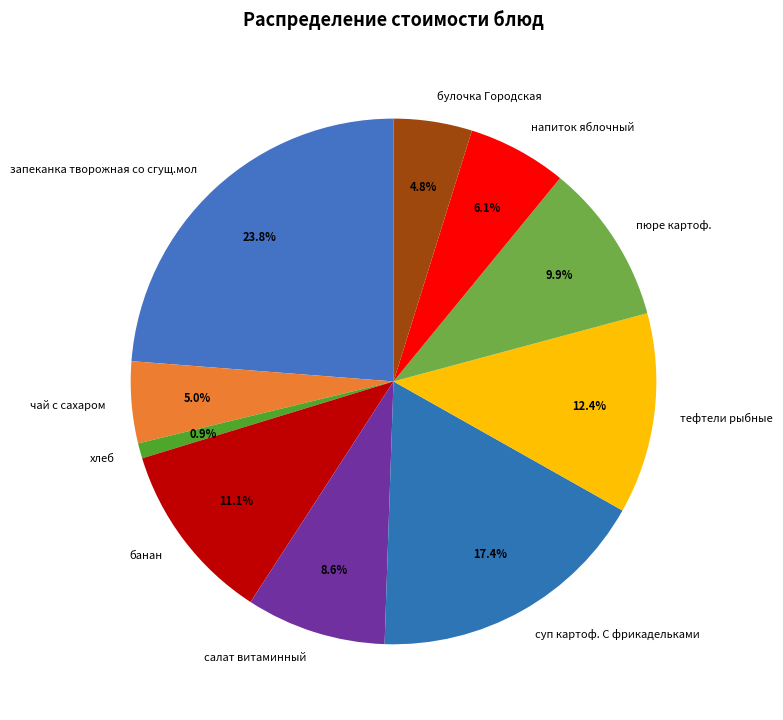

To the nearest percent, what is the combined percentage of чай с сахаром and тефтели рыбные?

17%